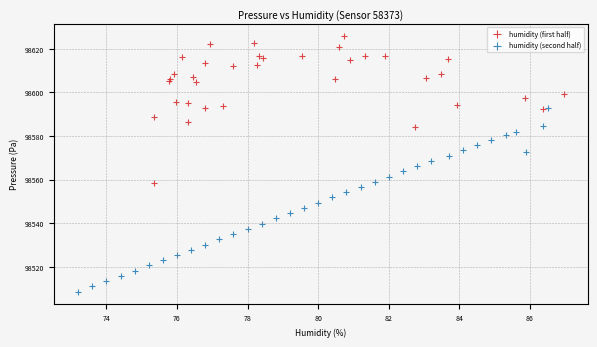

Which series has the widest spread of Y values?

humidity (second half)